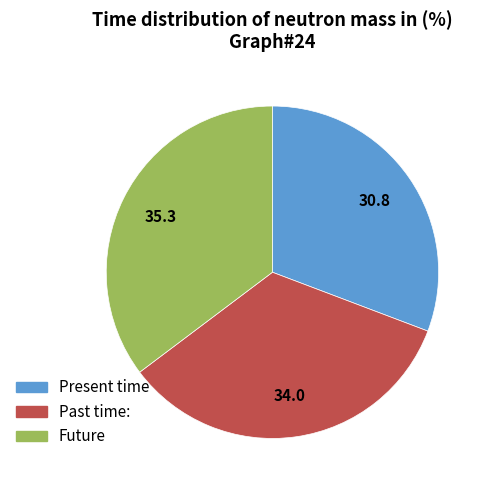

Is there a majority slice in this chart?

No